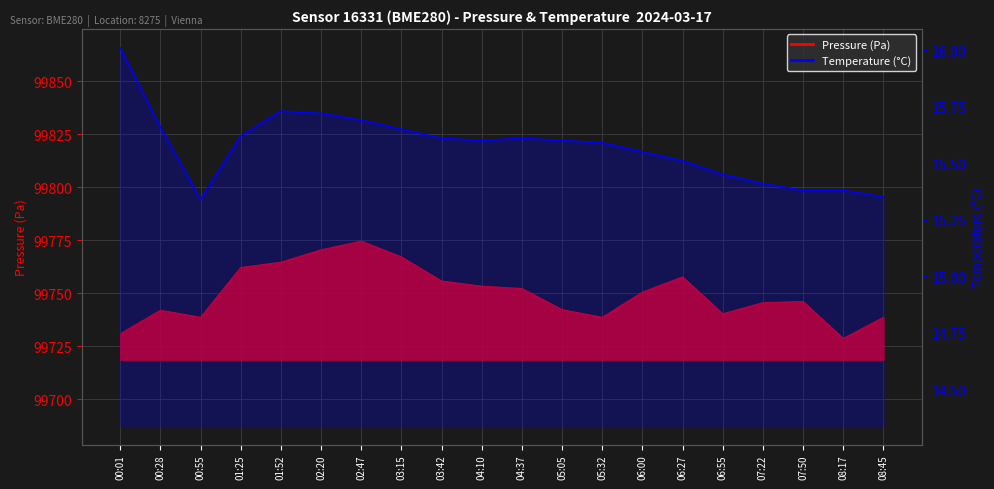

What value does the data have at 01:25?

15.6